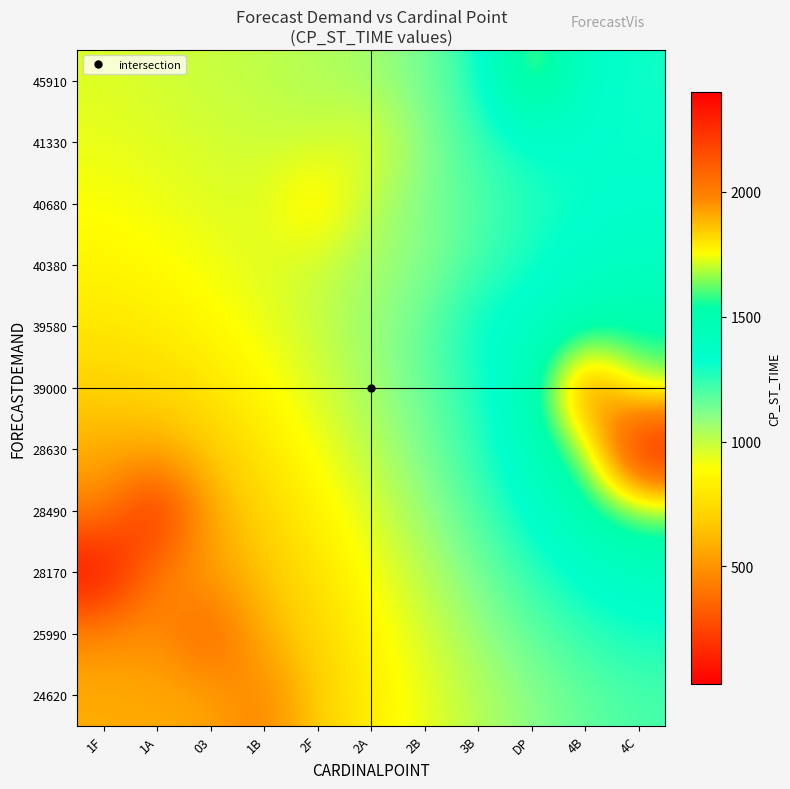

How many distinct data groups are displayed?

11